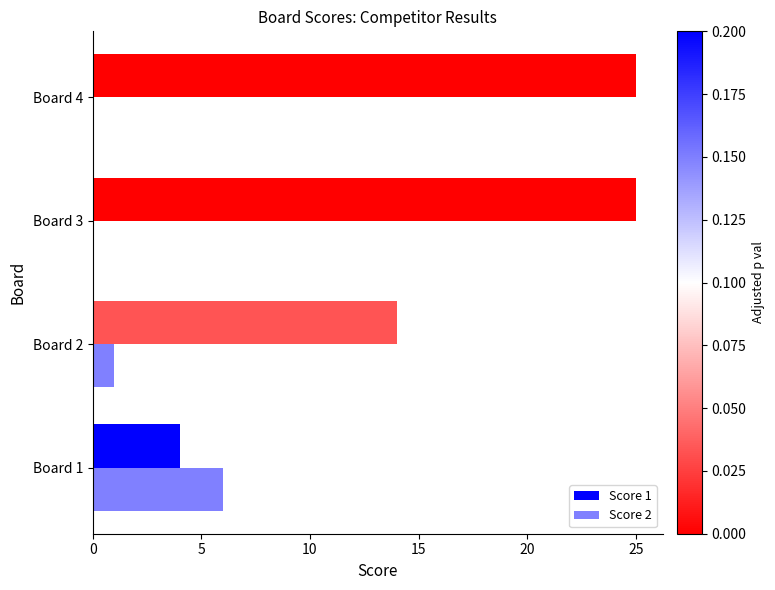

The value of Score 1 at Board 4 is 25. True or false?

True